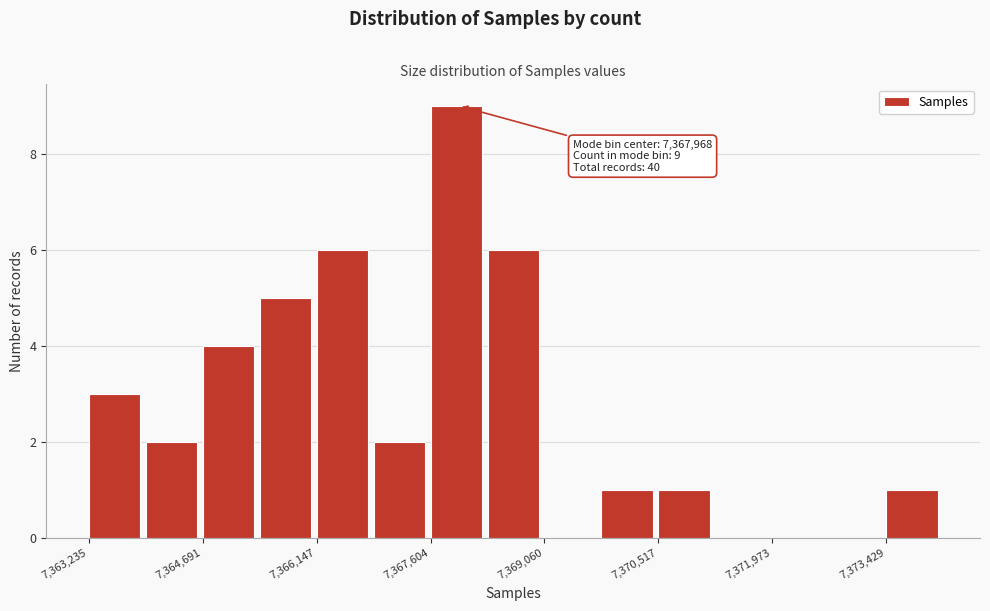

Read against the x-axis, roughly where is the centre of the tallest bar?

7368000